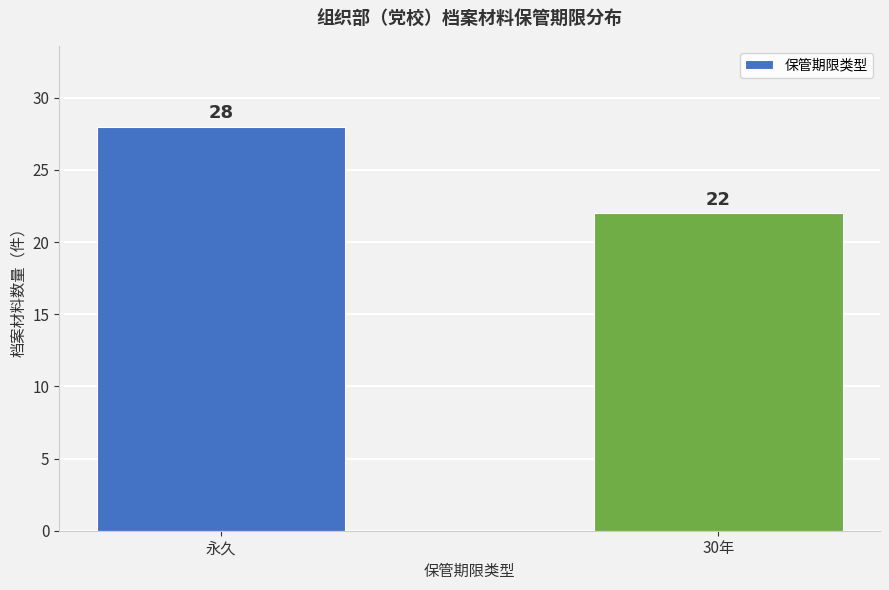

Reading right to left, list all the values displayed in this chart.

30年=22	永久=28